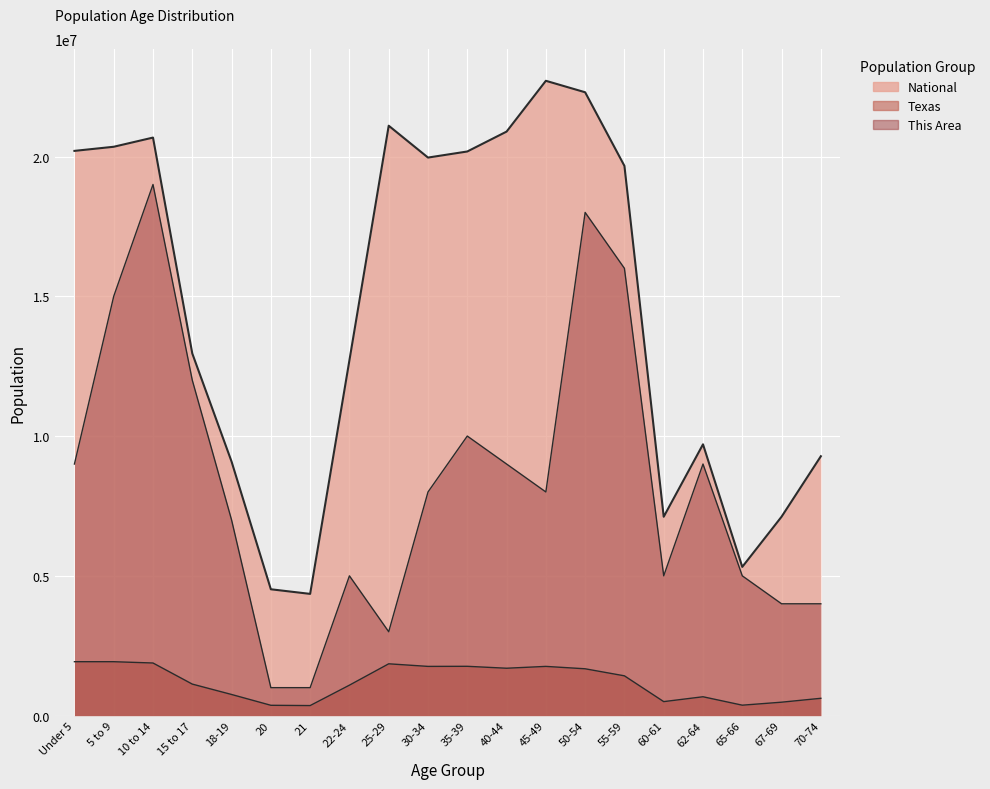

List the labels in order of National value, smallest first.

21, 20, 65-66, 60-61, 67-69, 18-19, 70-74, 62-64, 22-24, 15 to 17, 55-59, 30-34, 35-39, Under 5, 5 to 9, 10 to 14, 40-44, 25-29, 50-54, 45-49